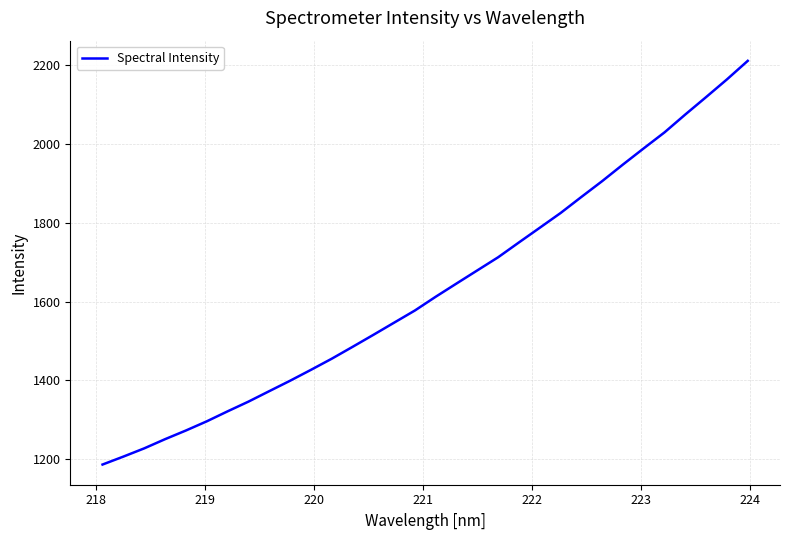

What is the maximum value shown in the chart?

2211.5